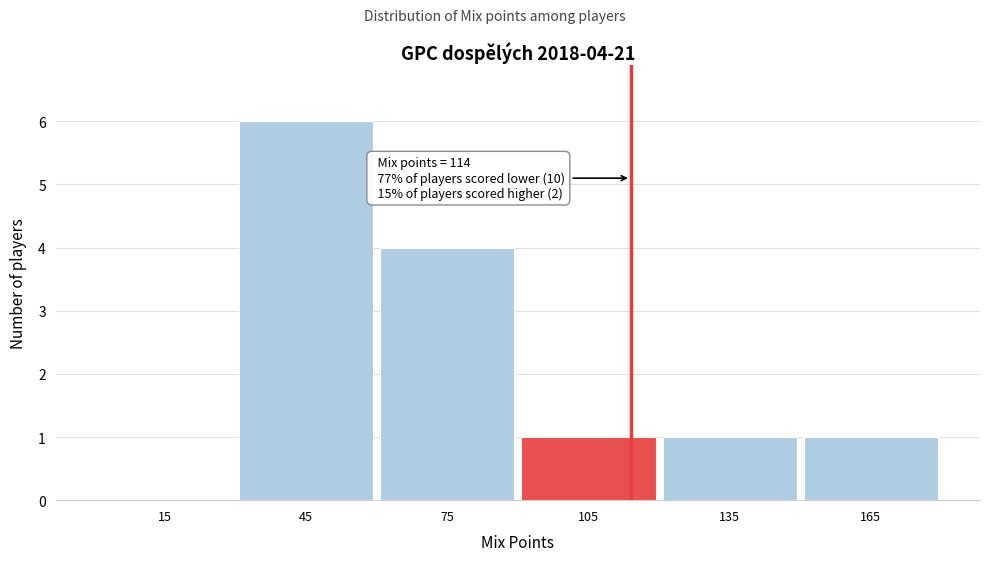

Which range on the x-axis has the tallest bar?

30 to 60